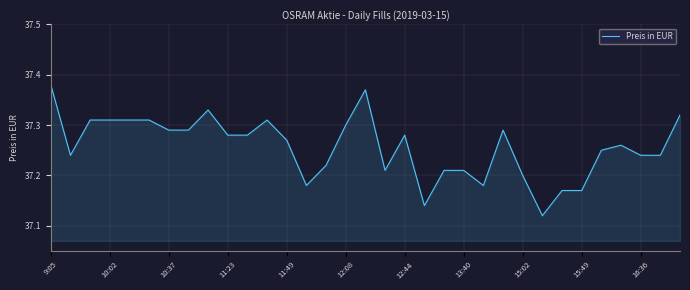

How many values are between 37 and 38?

33